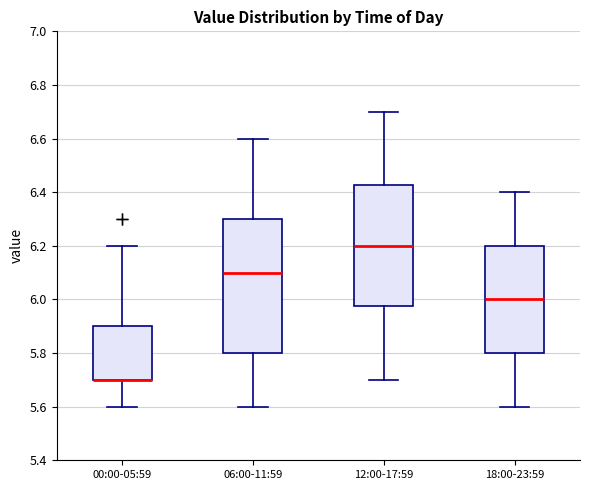

Reading left to right, read every box against the y-axis: the position of its median line, the range the box covers, and the ends of its whiskers. The values are not printed on the chart, so give them approximately, as read against the axis.

00:00-05:59: median 5.70 (drawn on the box's lower edge), box 5.70 to 5.90, whiskers 5.60 to 6.20
06:00-11:59: median 6.10, box 5.80 to 6.30, whiskers 5.60 to 6.60
12:00-17:59: median 6.20, box 5.98 to 6.42, whiskers 5.70 to 6.70
18:00-23:59: median 6.00, box 5.80 to 6.20, whiskers 5.60 to 6.40